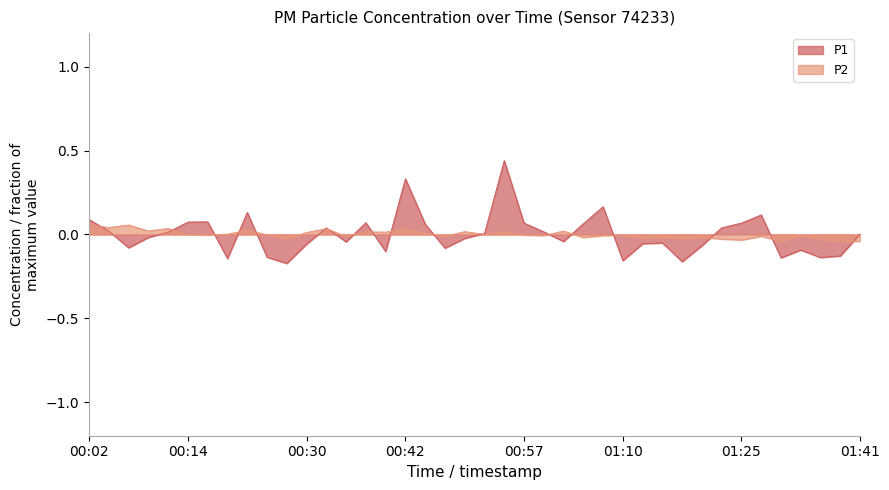

How many interior local peaks does the P1 series have?

10